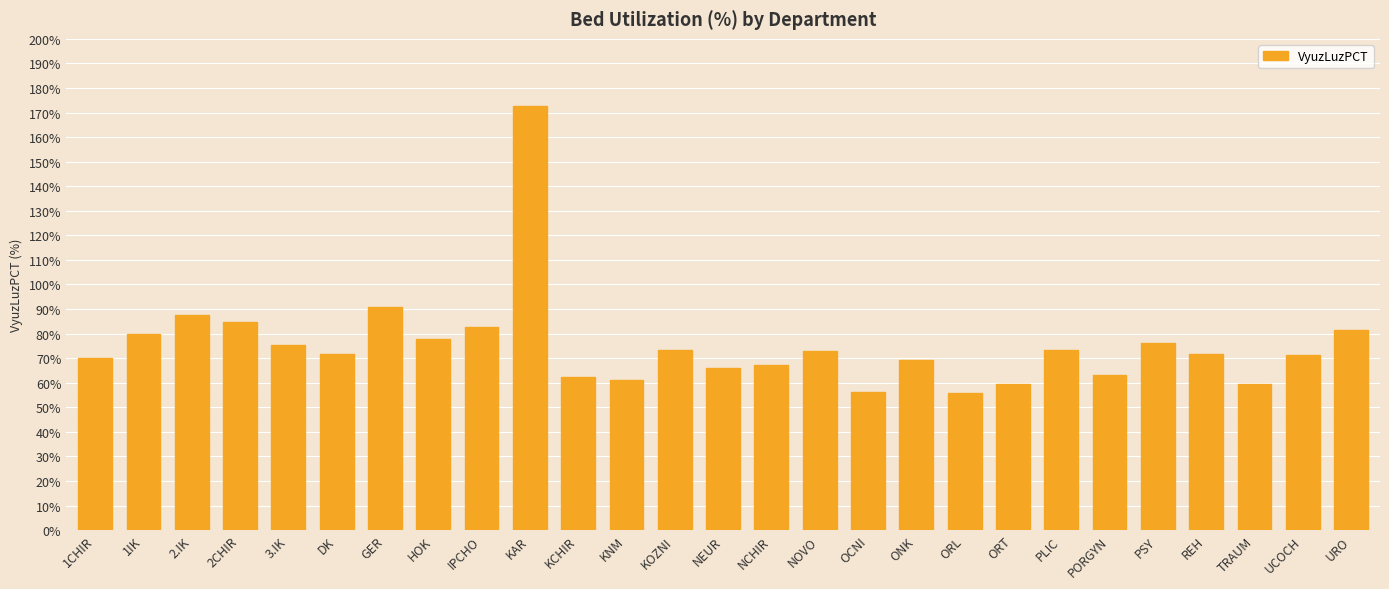

What is the ratio of the value at 1CHIR to the value at GER?

0.8